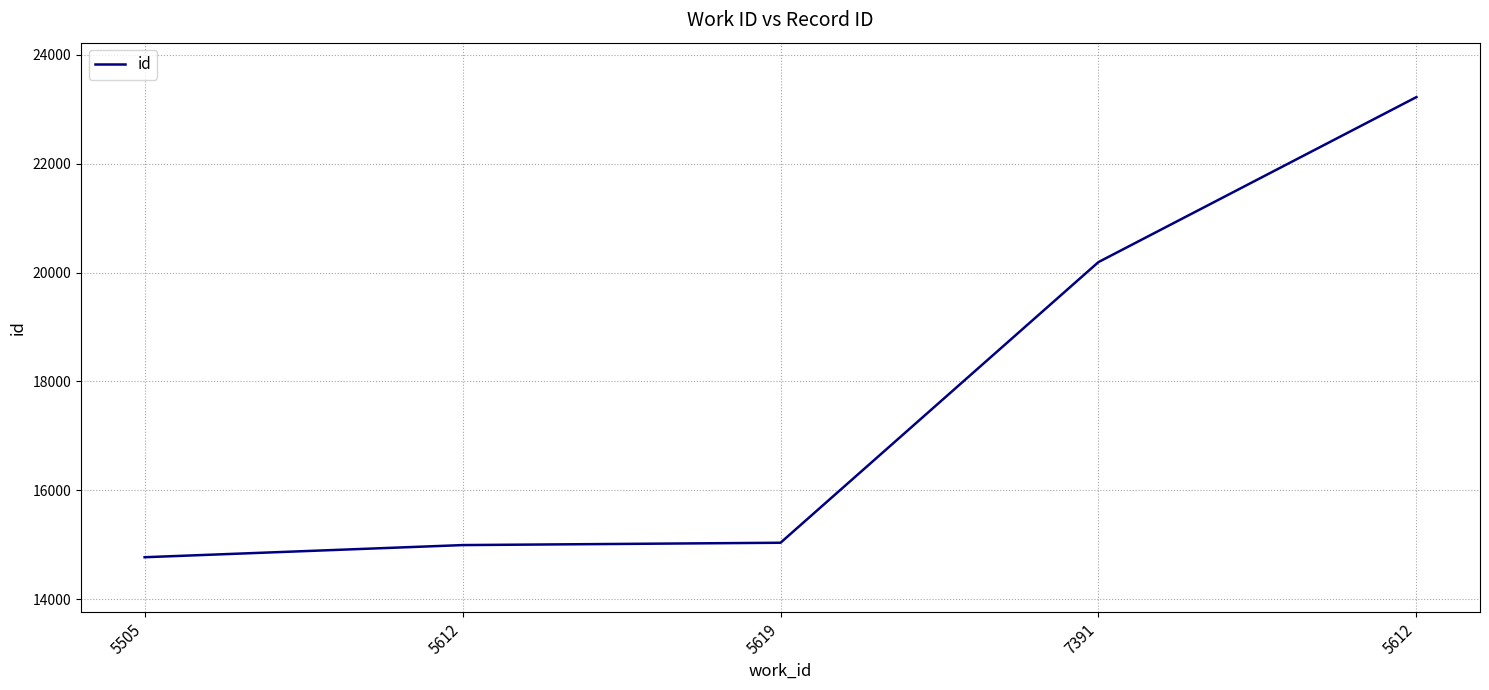

List the labels in order of value, largest first.

5612, 7391, 5619, 5612, 5505